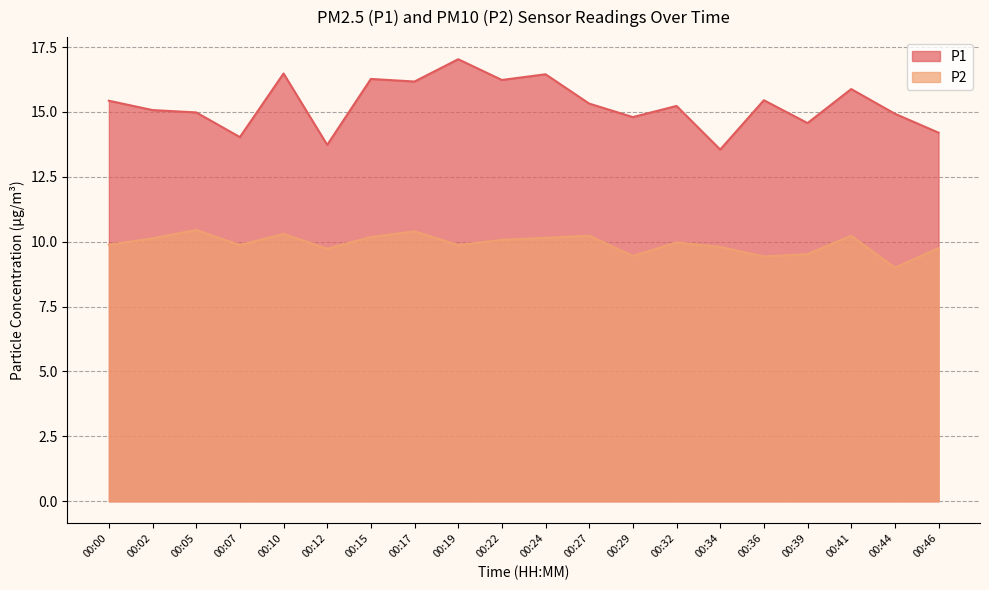

List the series in order of their overall mean, highest first.

P1, P2